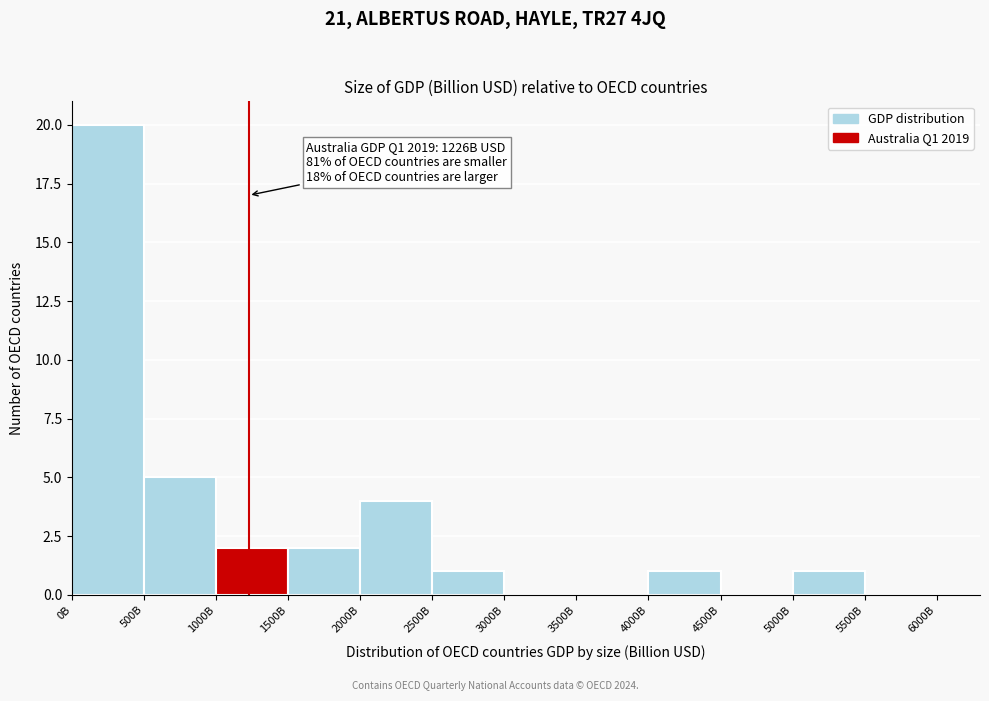

Reading left to right, transcribe all the data shown in this chart.

0B=20	500B=5	1000B=2	1500B=2	2000B=4	2500B=1	3000B=0	3500B=0	4000B=1	4500B=0	5000B=1	5500B=0